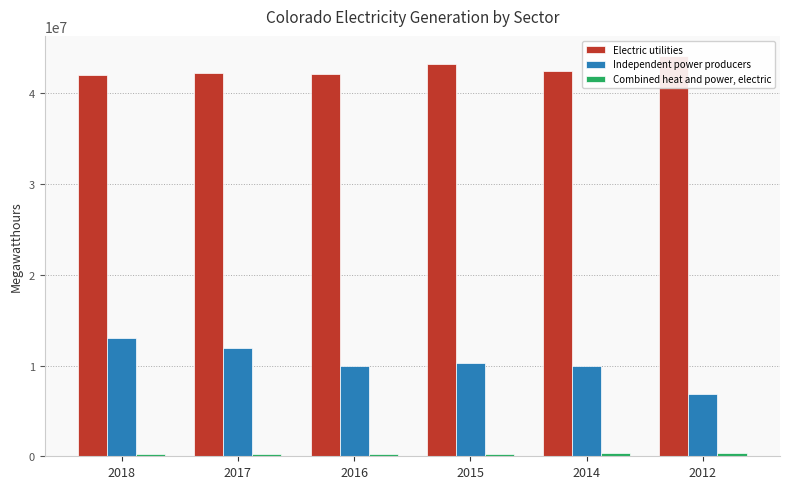

What is the average value of the Independent power producers series?

10341461